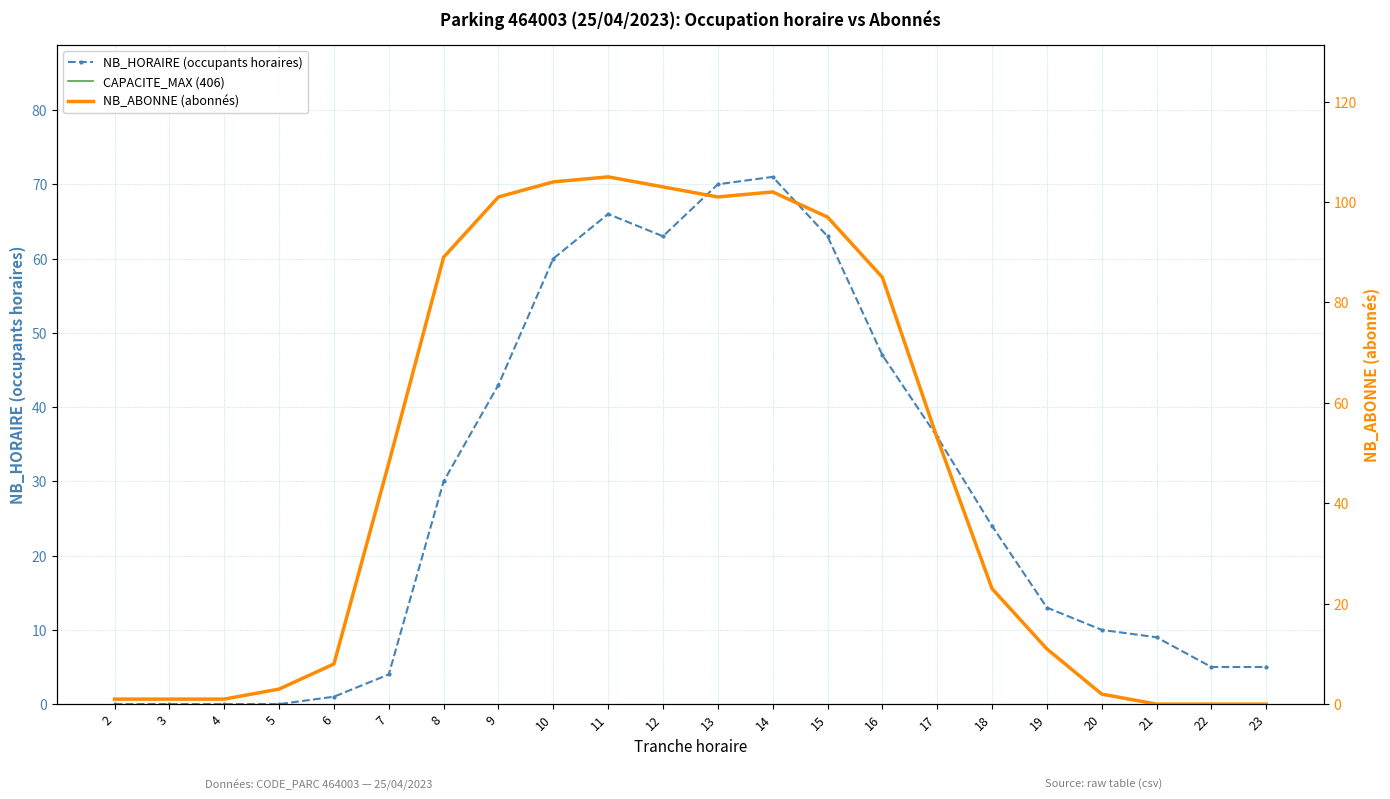

What is the total value across all series at 12?

166